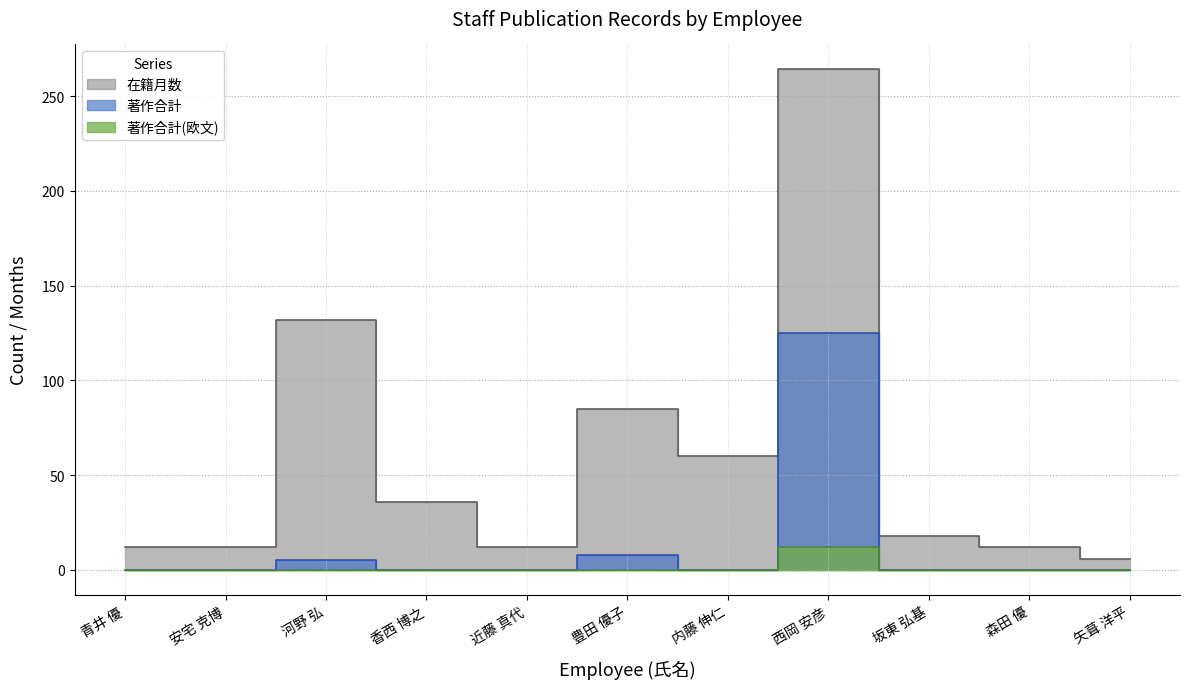

How many interior local valleys does the 在籍月数 series have?

2